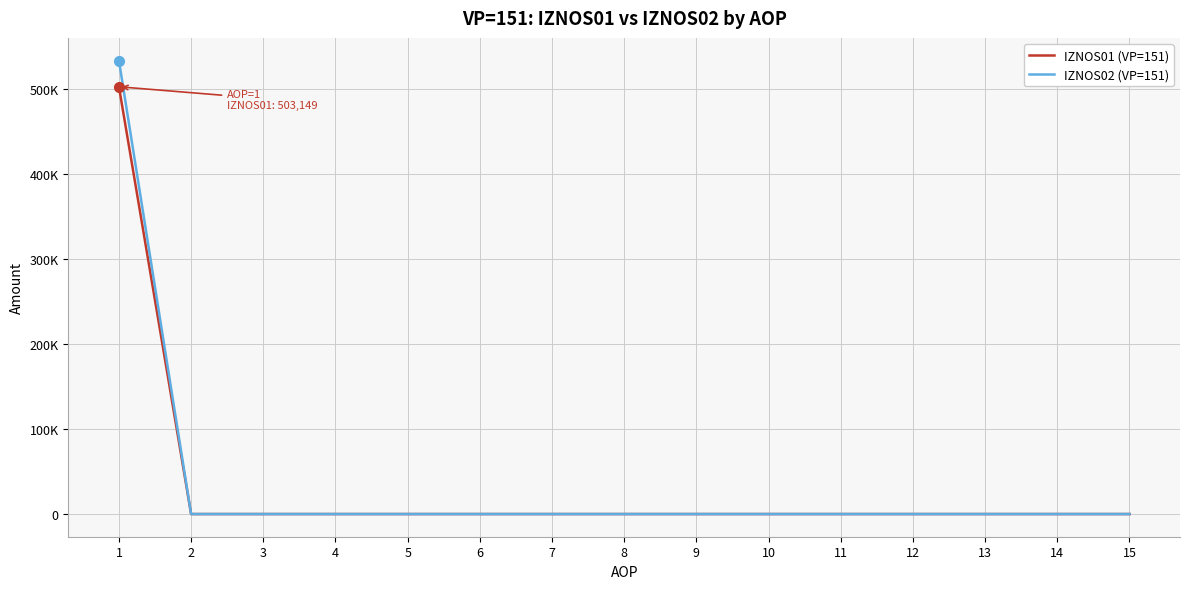

Which has a higher value, 8 or 15?

8